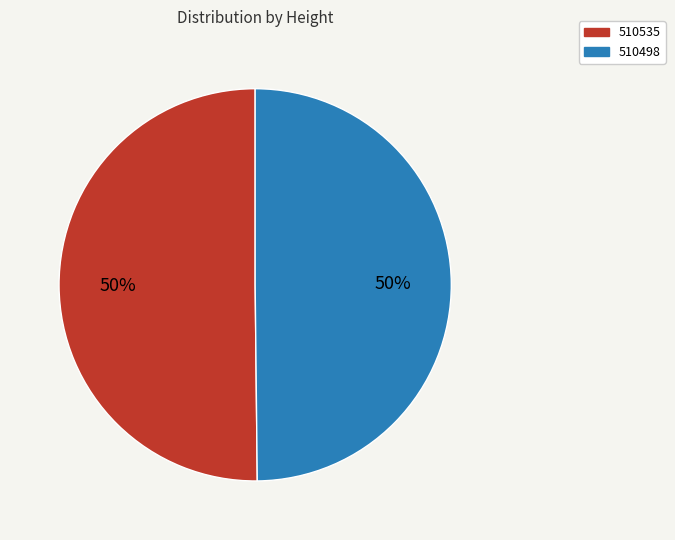

Is it true that 510535 is 64% of the pie?

False